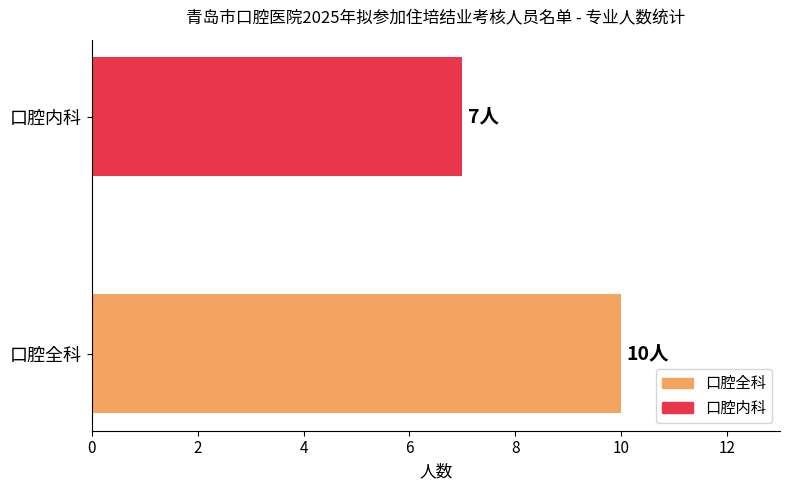

How many series are shown in this chart?

1